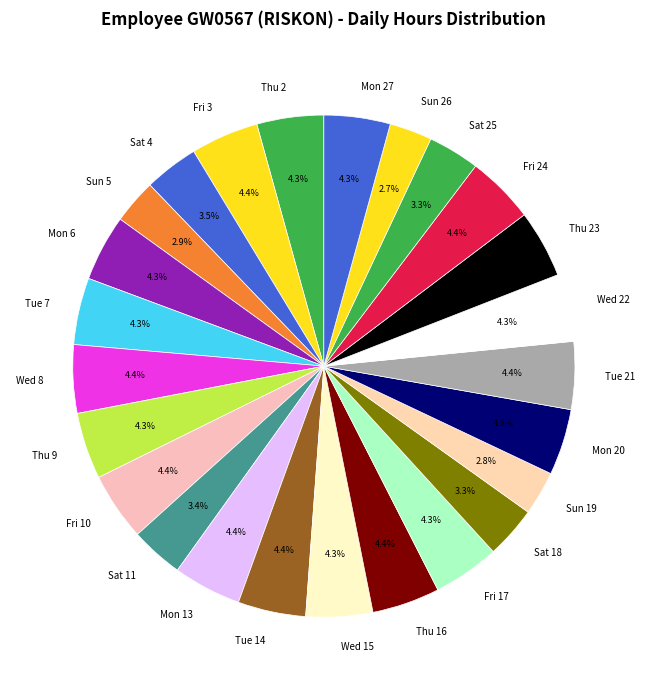

Is there a majority slice in this chart?

No